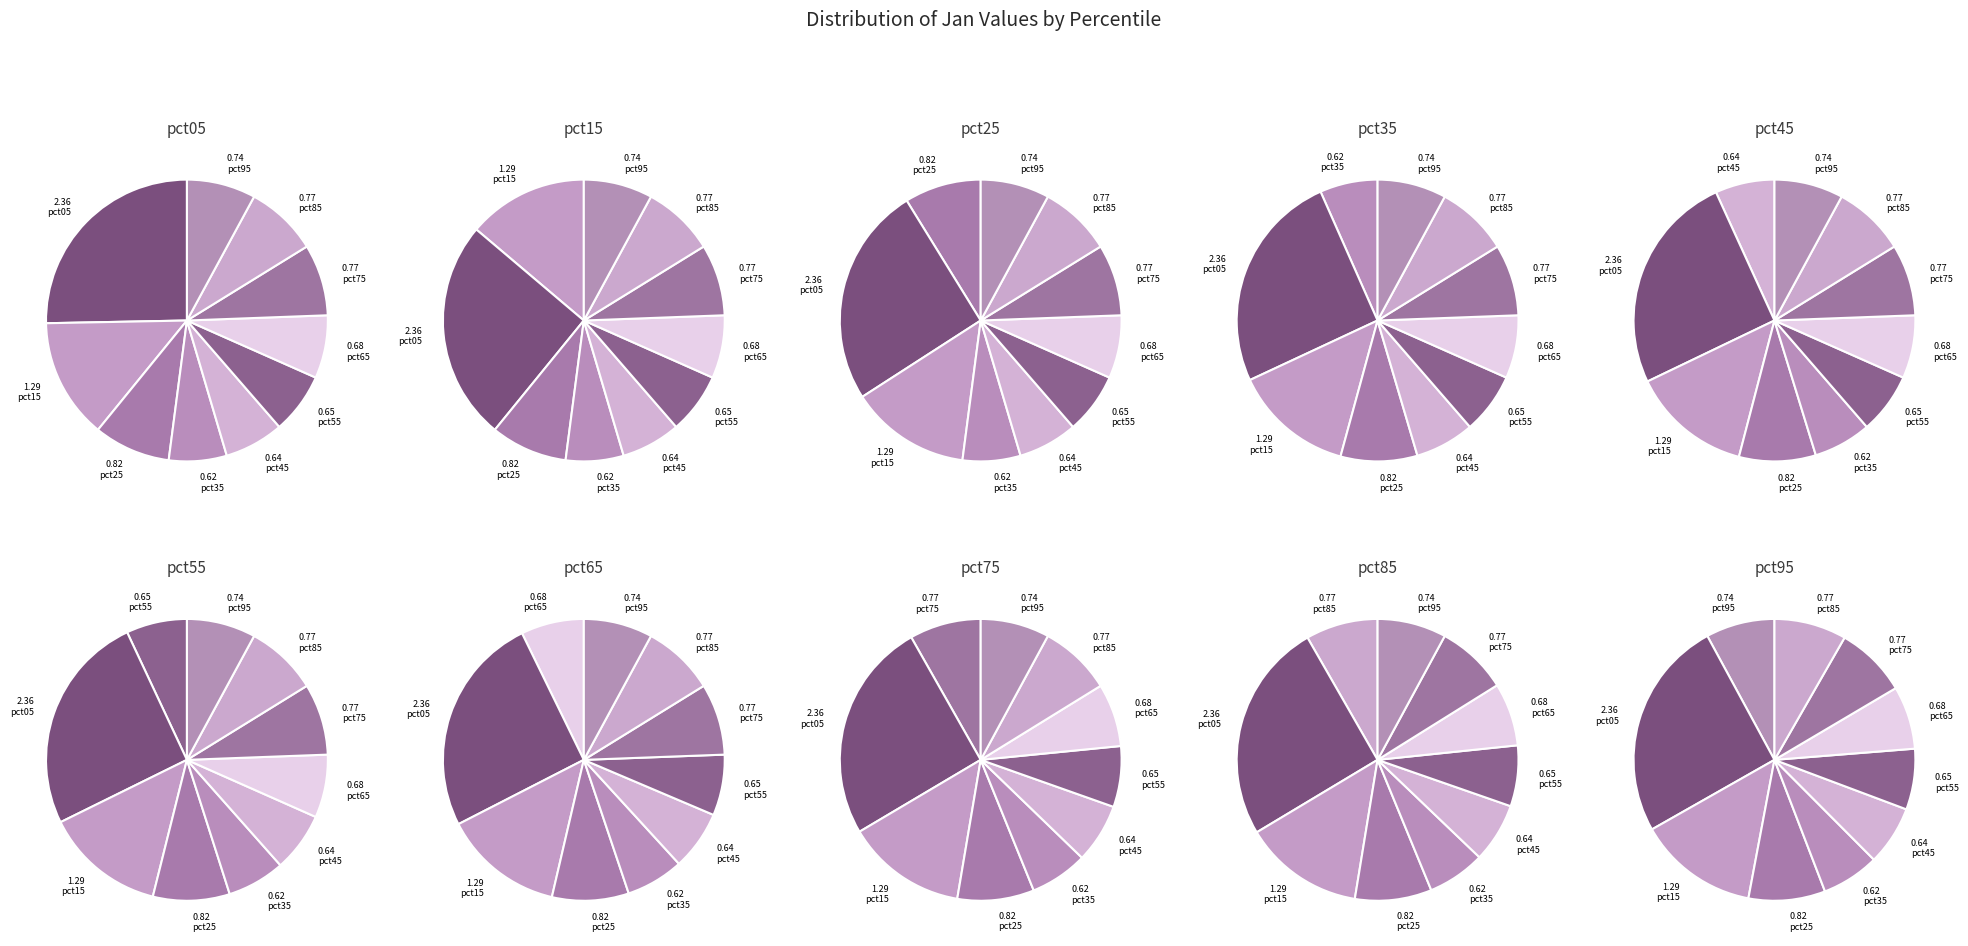

How many slices are in this pie chart?

10